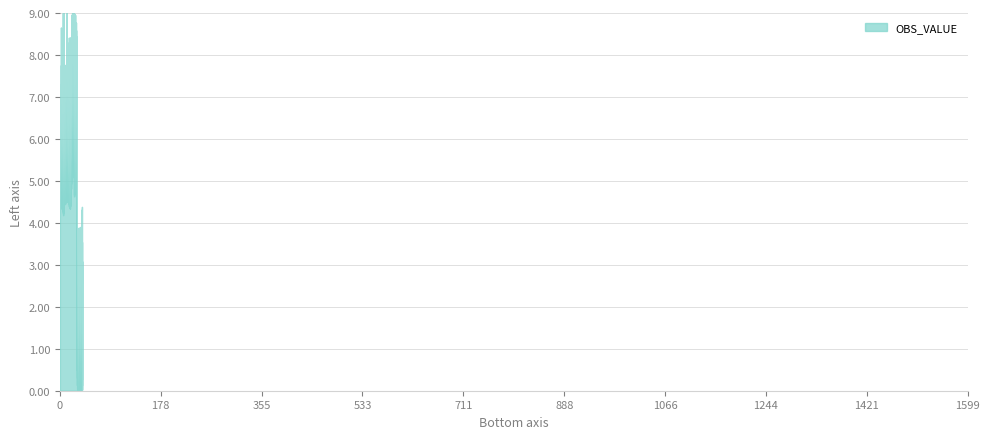

How many lines are shown in the chart?

1